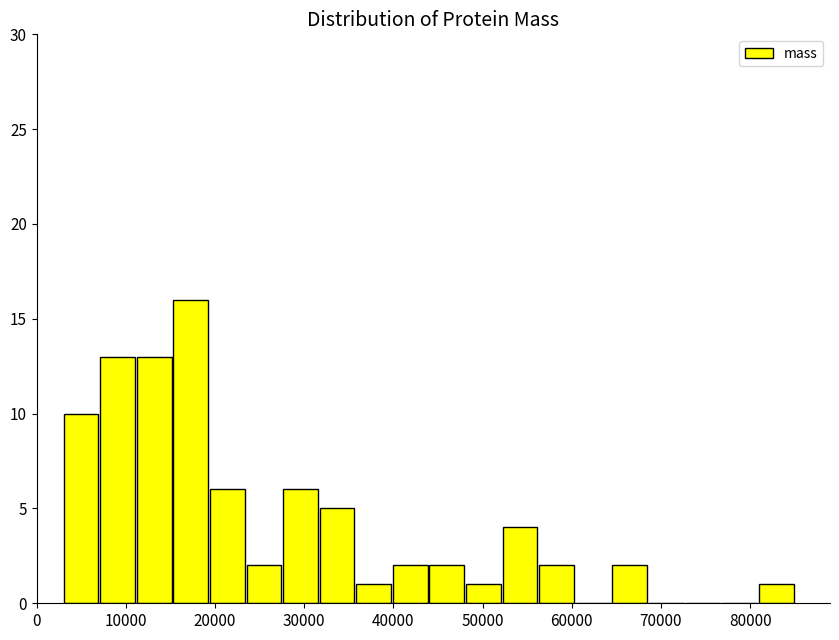

Reading left to right, transcribe this chart: for each bar, give the range it covers on the x-axis and its height. Neither the bar edges nor the heights are printed on the chart, so give them approximately, as read against the axes.

3000 to 7000: 10
7000 to 11000: 13
11000 to 15000: 13
15000 to 19000: 16
19000 to 23000: 6
23000 to 28000: 2
28000 to 32000: 6
32000 to 36000: 5
36000 to 40000: 1
40000 to 44000: 2
44000 to 48000: 2
48000 to 52000: 1
52000 to 56000: 4
56000 to 60000: 2
60000 to 64000: 0
64000 to 69000: 2
69000 to 73000: 0
73000 to 77000: 0
77000 to 81000: 0
81000 to 85000: 1